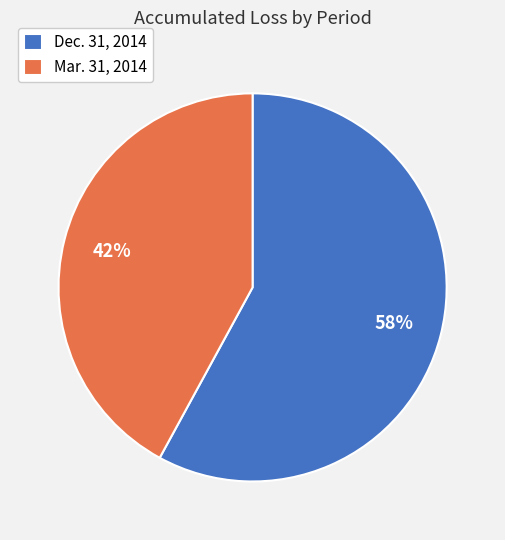

Does any single category account for the majority?

Yes